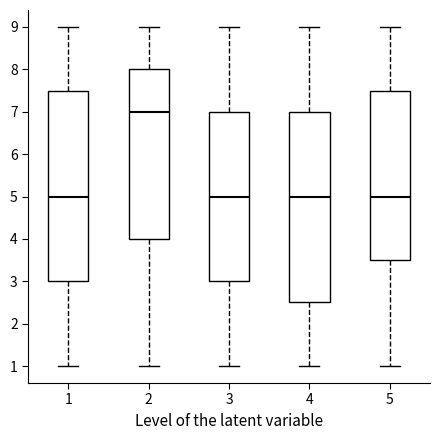

Reading left to right, transcribe this box plot: for each box, give where its median line is, the range the box spans, and where its two whiskers end, as read against the y-axis. The values are not printed on the chart, so give them approximately, as read against the axis.

1: median 5.0, box 3.0 to 7.5, whiskers 1.0 to 9.0
2: median 7.0, box 4.0 to 8.0, whiskers 1.0 to 9.0
3: median 5.0, box 3.0 to 7.0, whiskers 1.0 to 9.0
4: median 5.0, box 2.5 to 7.0, whiskers 1.0 to 9.0
5: median 5.0, box 3.5 to 7.5, whiskers 1.0 to 9.0